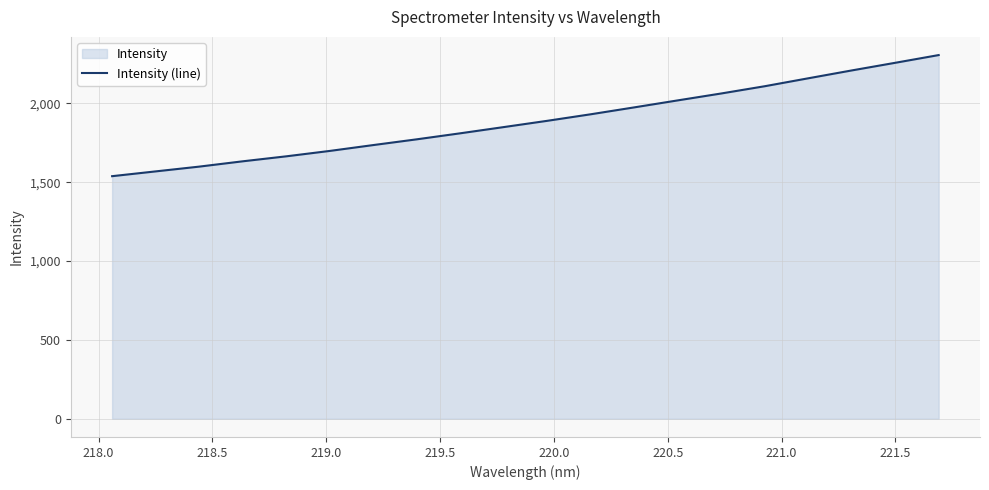

What is the smallest value displayed?

1538.8